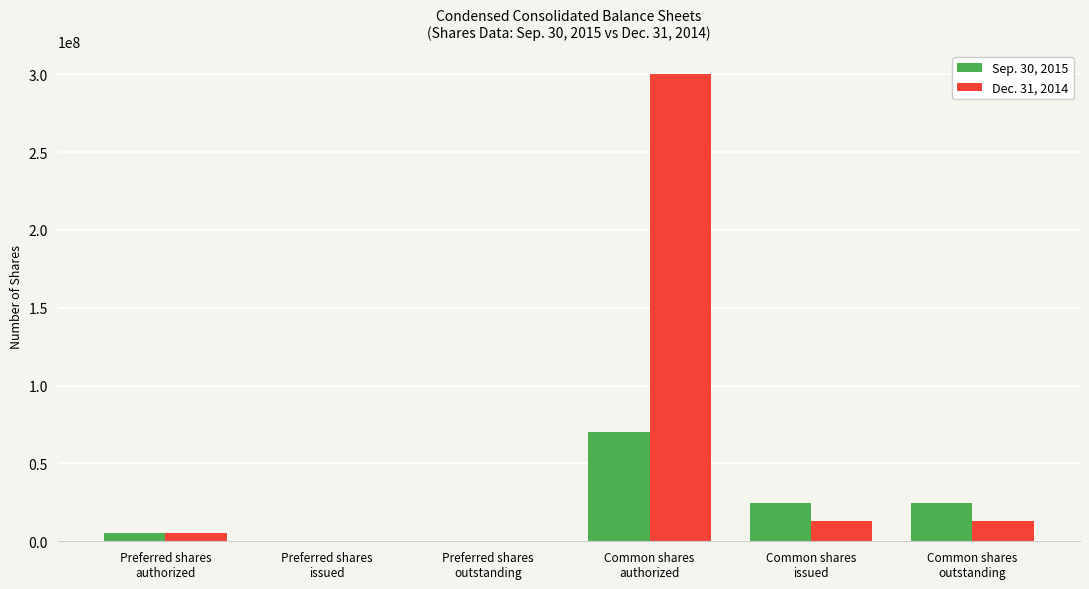

Which series has the largest total across all categories?

Dec. 31, 2014